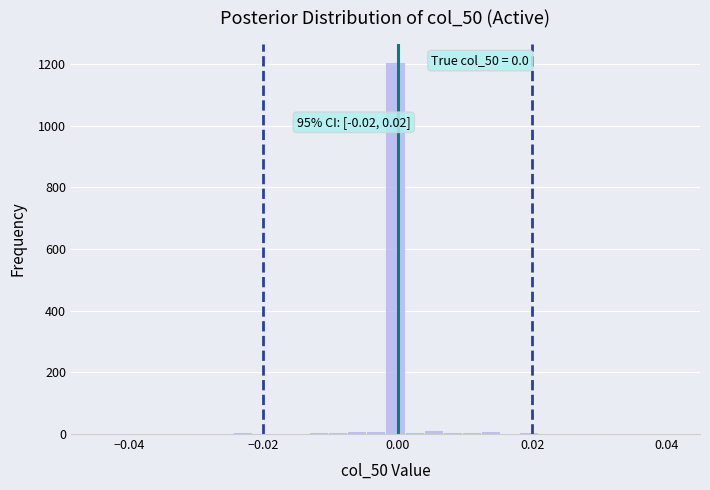

Around what value on the x-axis is the tallest bar? Give the approximate position of its centre, as read against the axis.

0.000